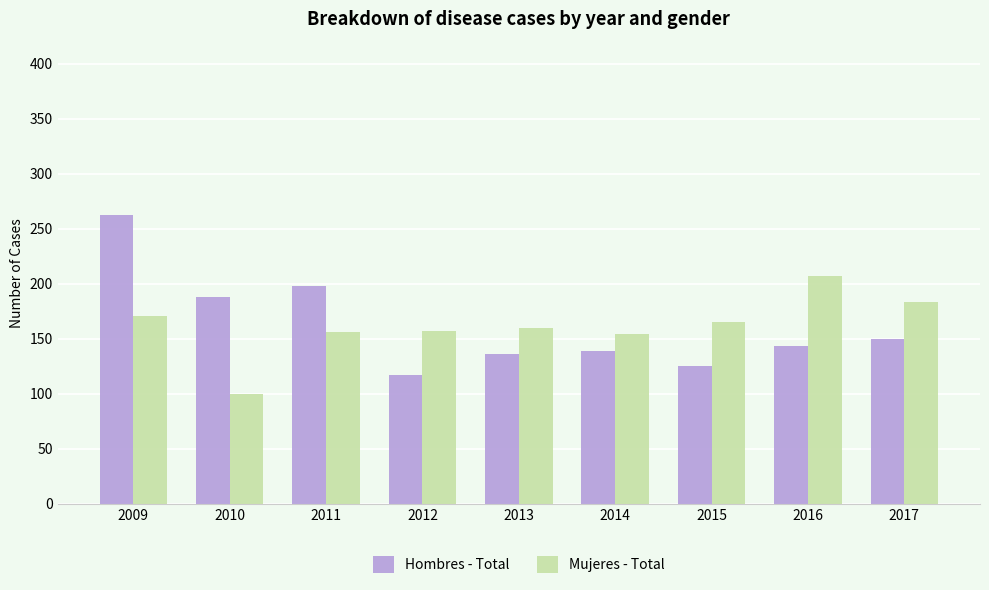

What is the approximate value of Hombres - Total at 2009, to the nearest 5?

260